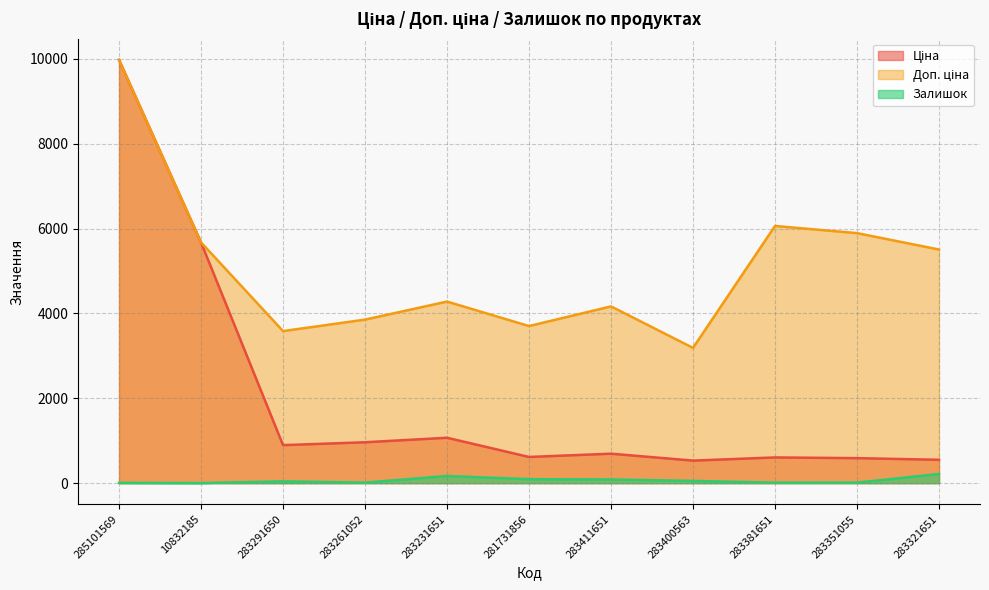

True or false: Ціна has a value of 1060.6 at 283381651.

False